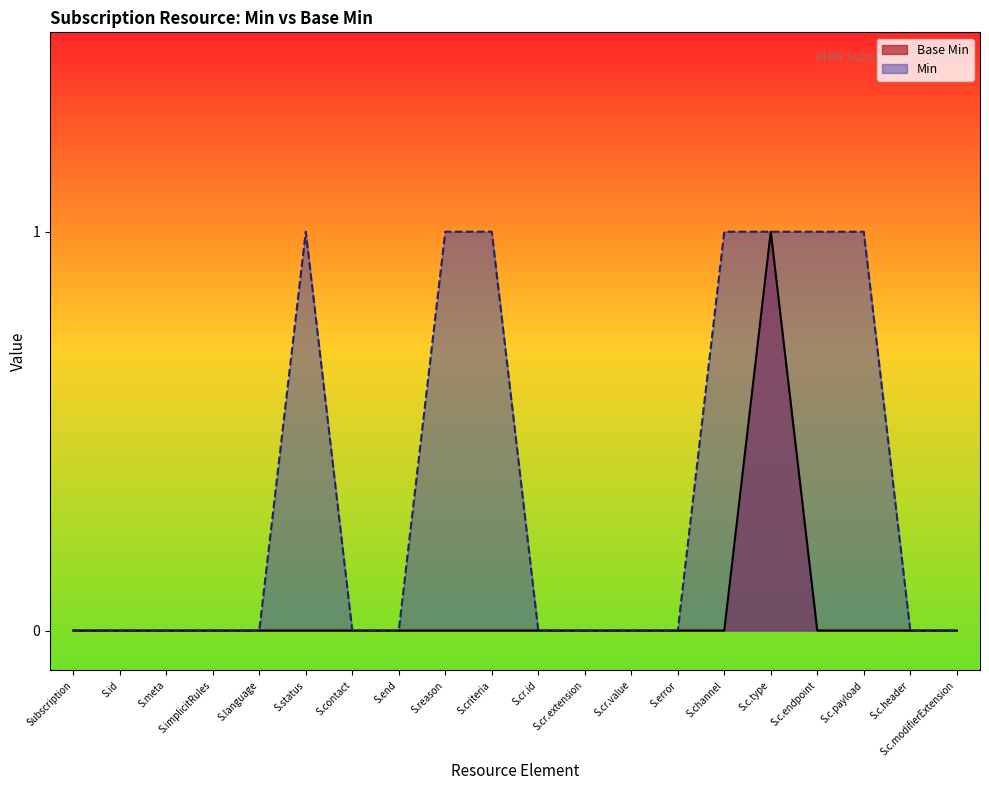

Which category has the highest value in the Base Min series?

S.c.type